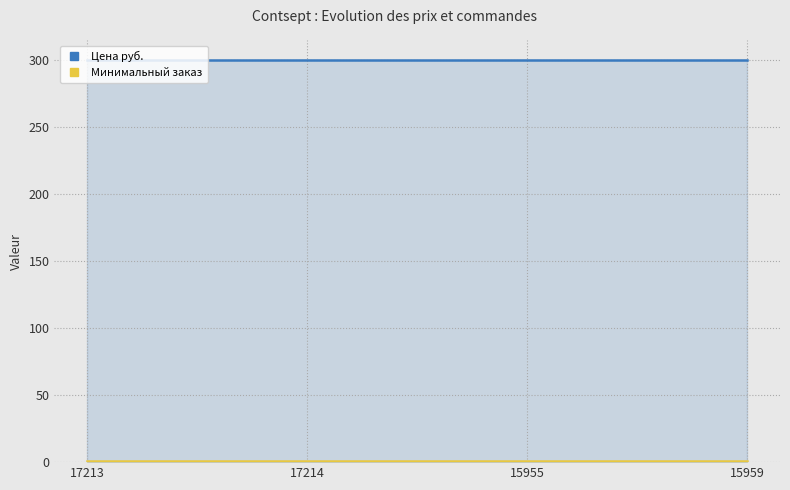

At how many categories does at least one series exceed 33?

4